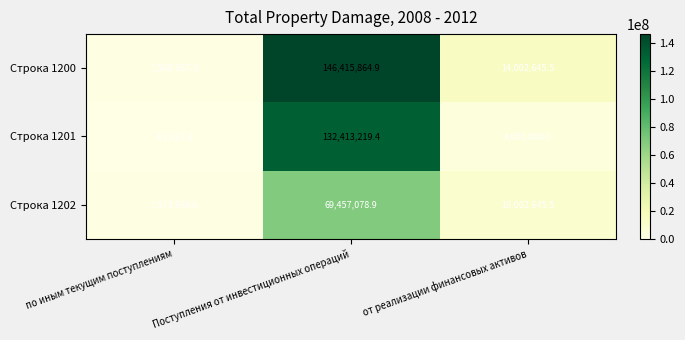

At how many categories does at least one series exceed 10051926?

2